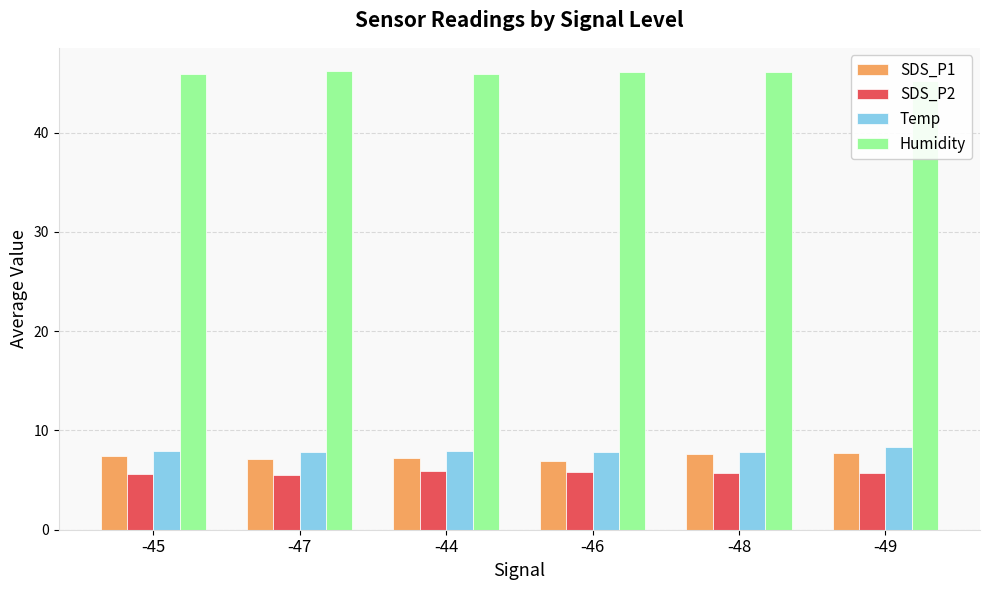

What is the value of the Humidity bar at the 2nd from the left?

46.2